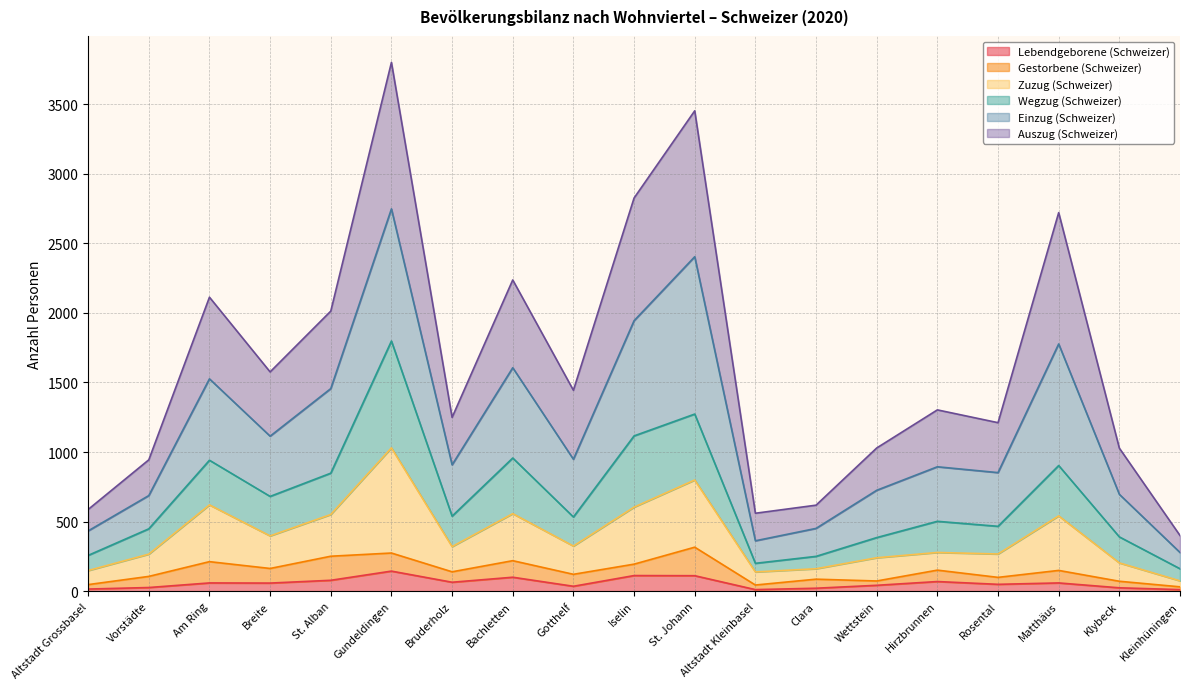

What is the maximum value shown in the chart?

3801